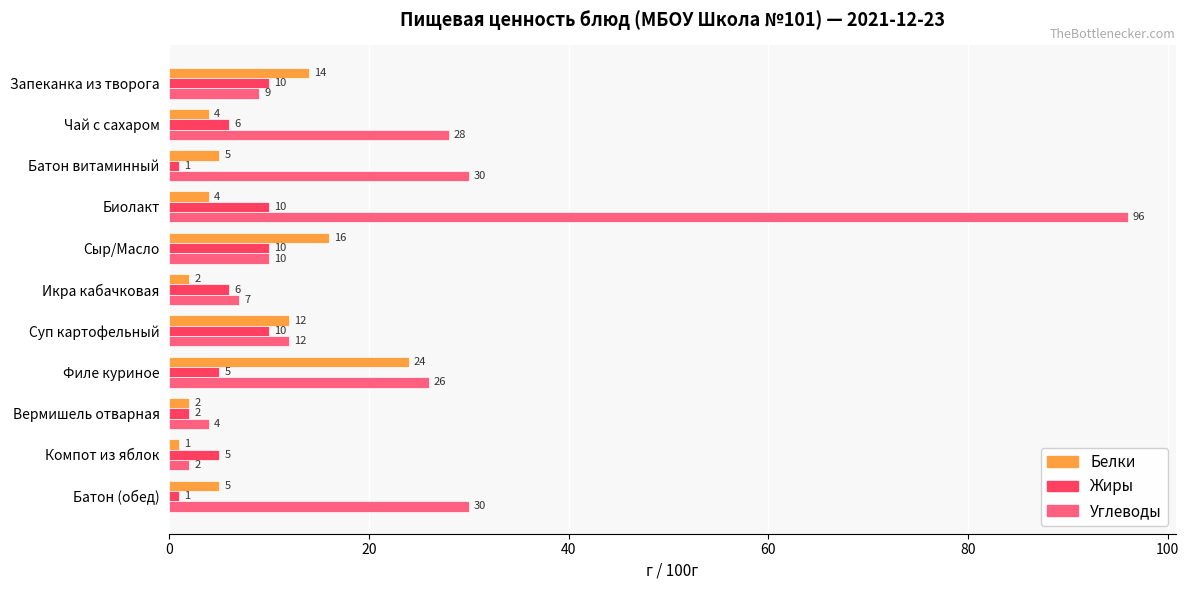

Read the Углеводы value at Запеканка из творога.

9